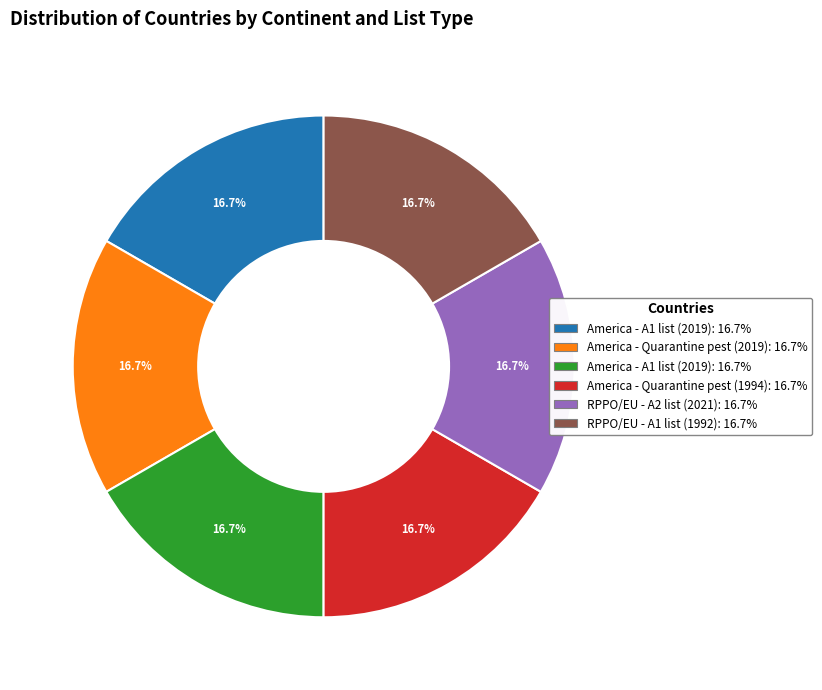

Does any single category account for the majority?

No